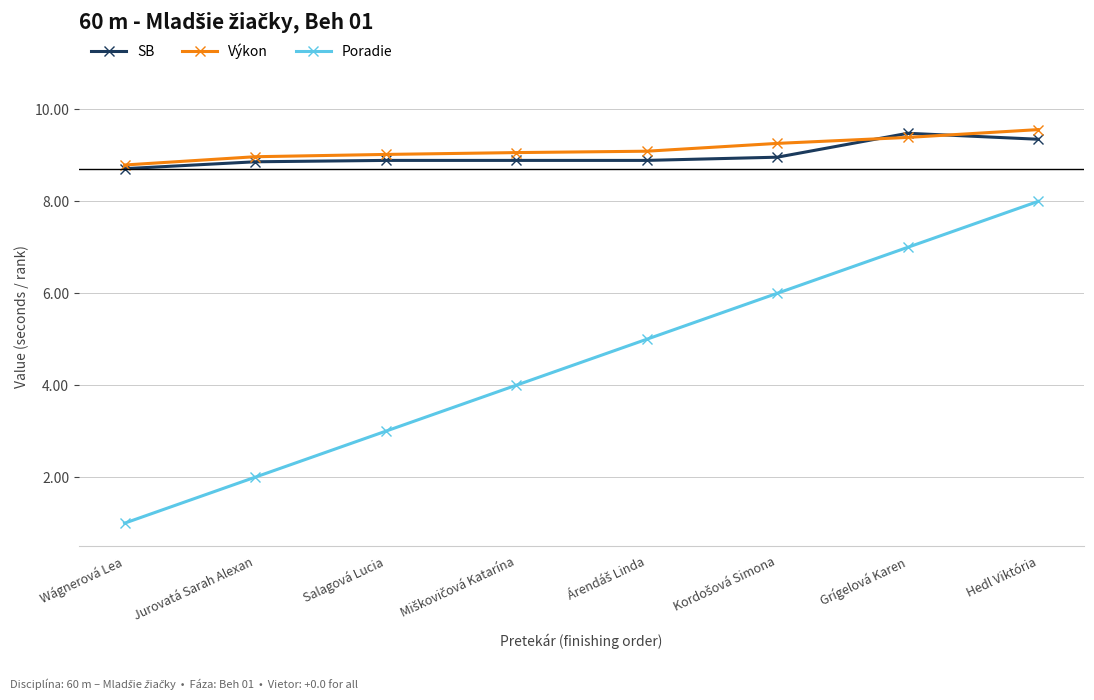

True or false: Poradie has more than 1 points higher than both neighbors.

False